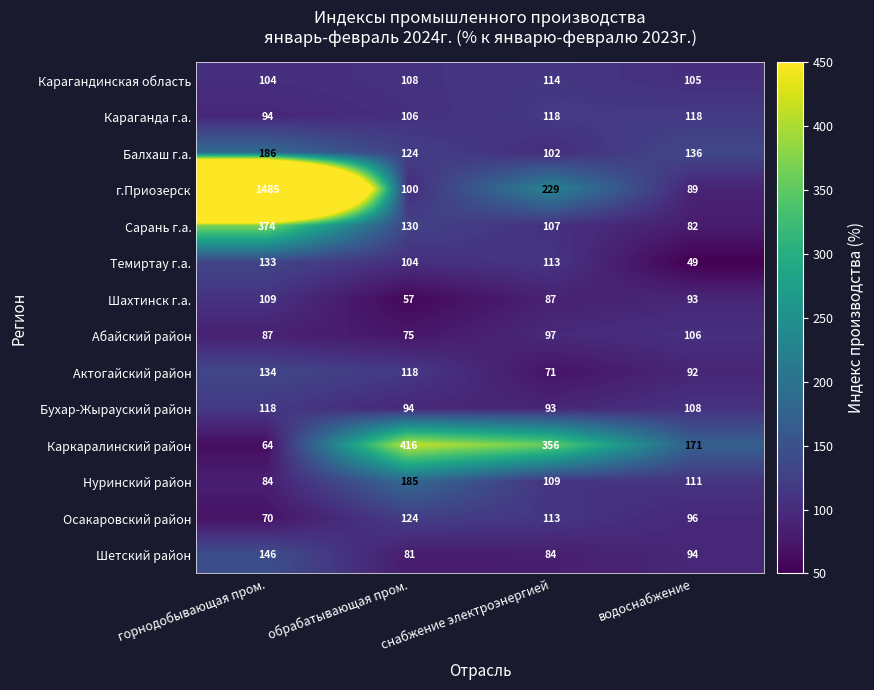

The value of Каркаралинский район at снабжение электроэнергией is 164. True or false?

False